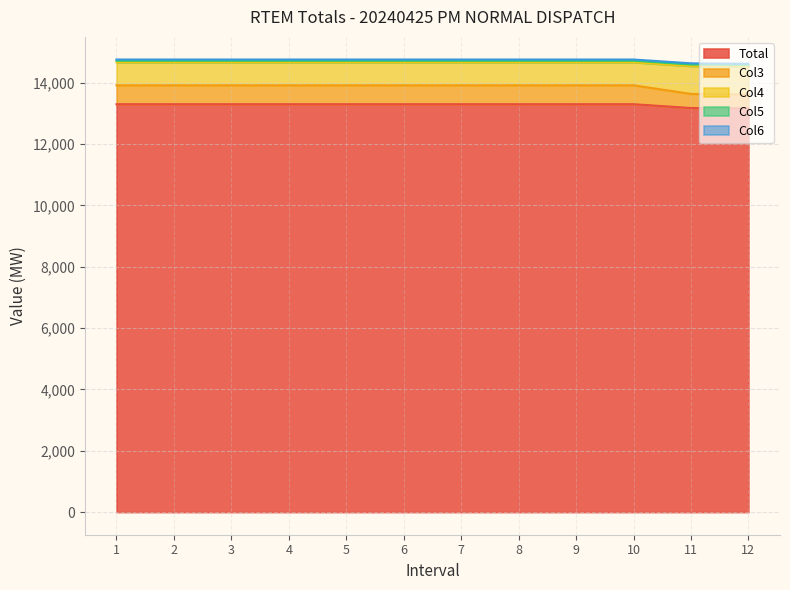

What is the average value of the Total series?

13272.9